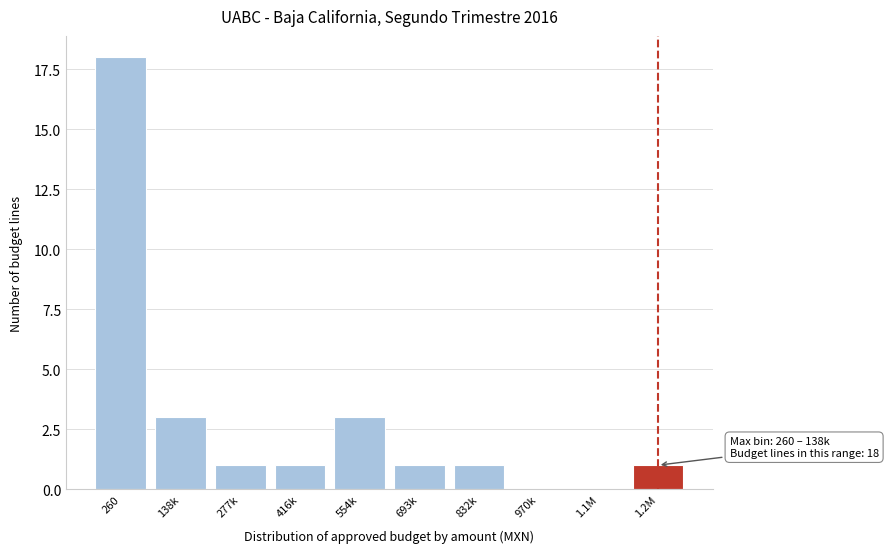

Reading left to right, what are all the values shown in this chart?

260=18	138k=3	277k=1	416k=1	554k=3	693k=1	832k=1	970k=0	1.1M=0	1.2M=1